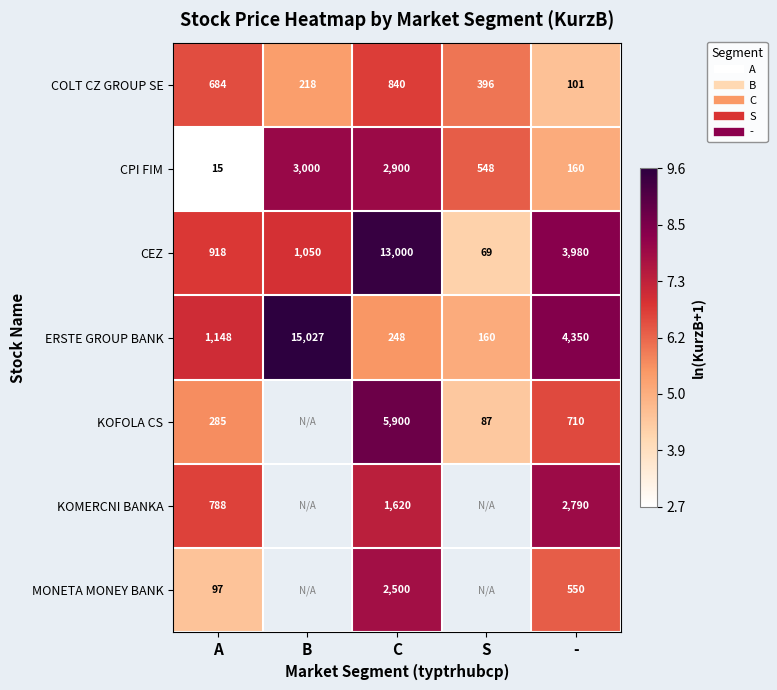

Which label corresponds to the smallest value in the chart?

A